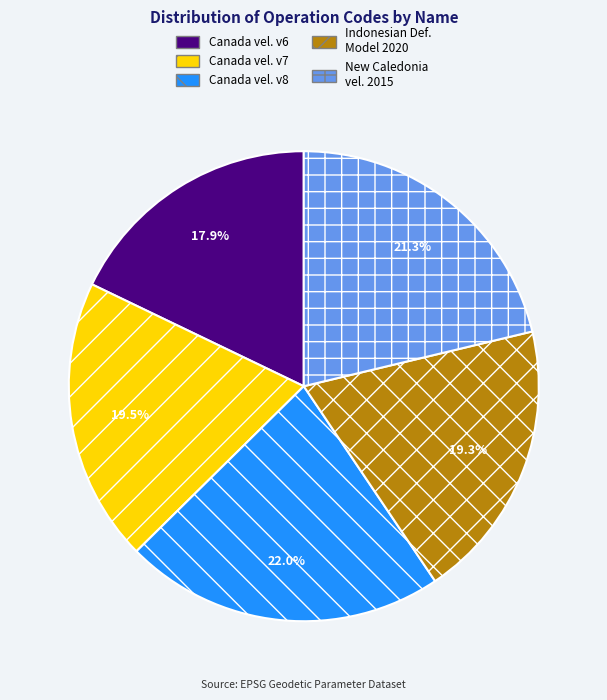

Is there a majority slice in this chart?

No